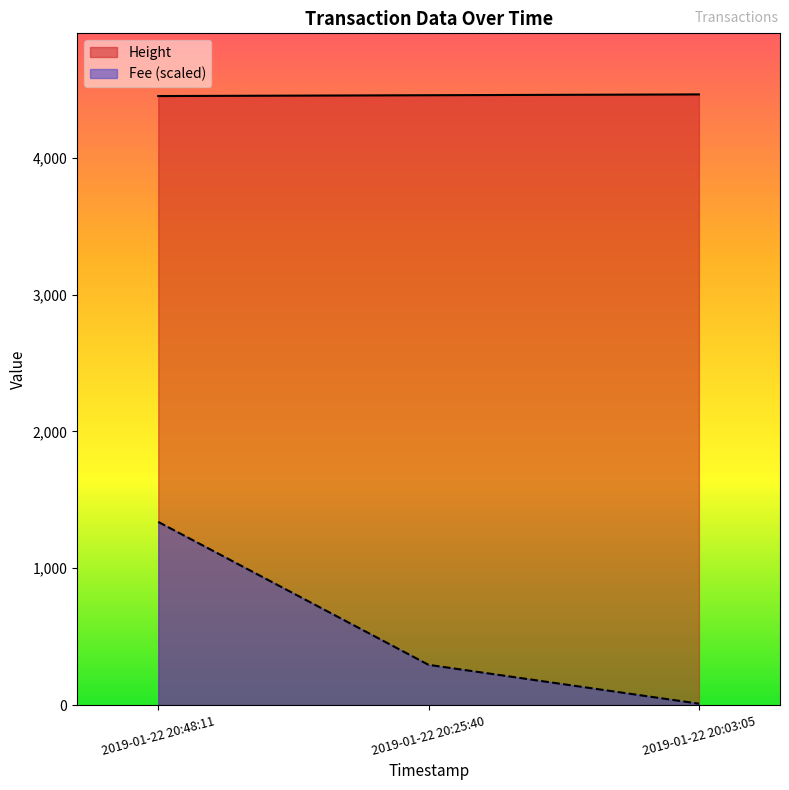

Reading left to right, extract all data points from this chart.

4451	4457	4463